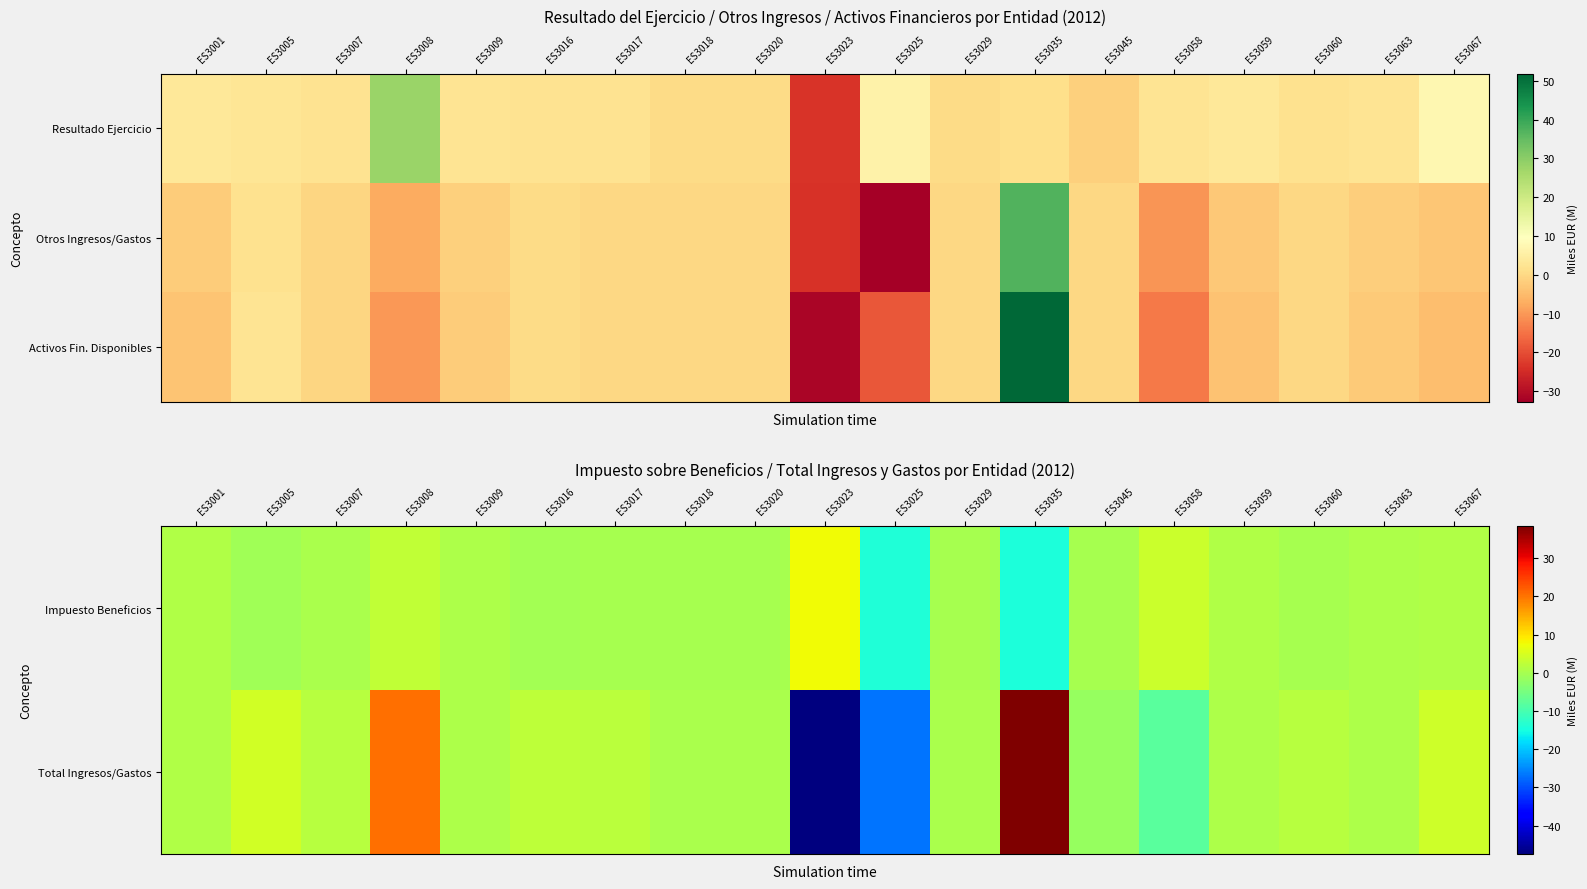

At which label does Impuesto Beneficios first exceed 0?

ES3001